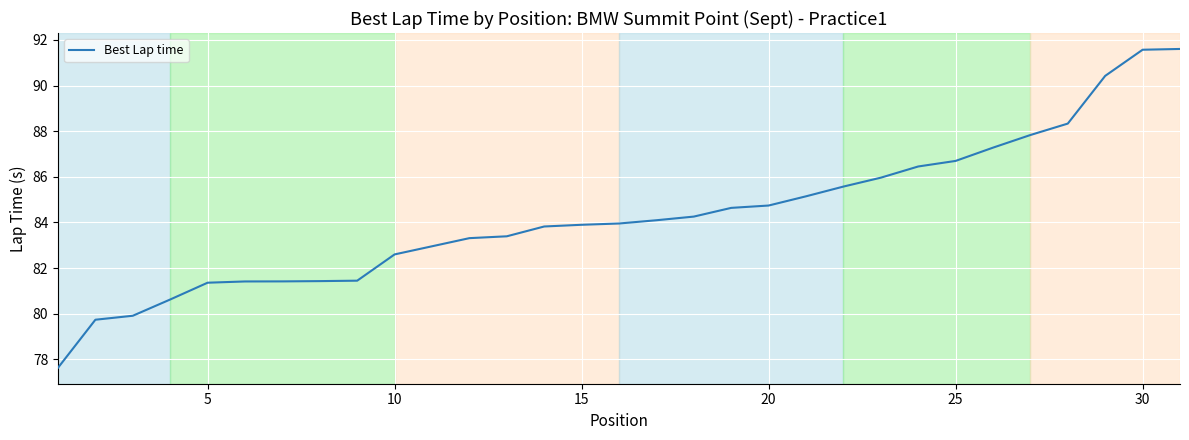

What is the difference between the second highest and second lowest values?

11.8